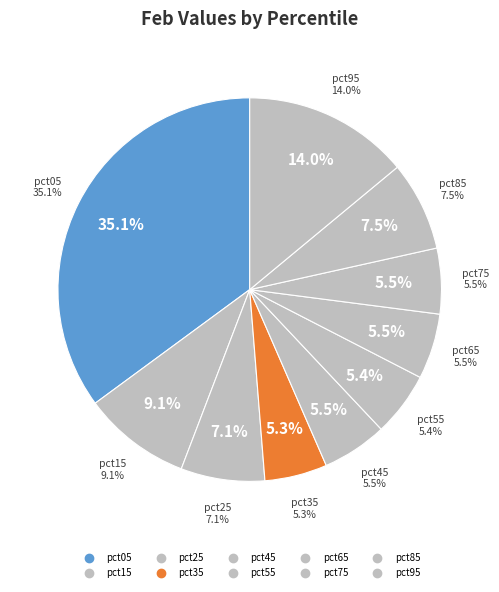

Which category has the smallest portion of the pie?

pct35